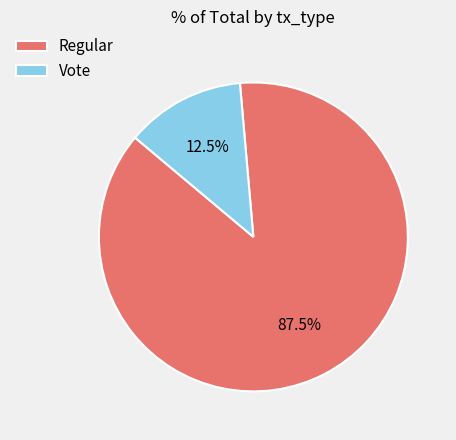

What is the total percentage of Regular and Vote?

100.0%